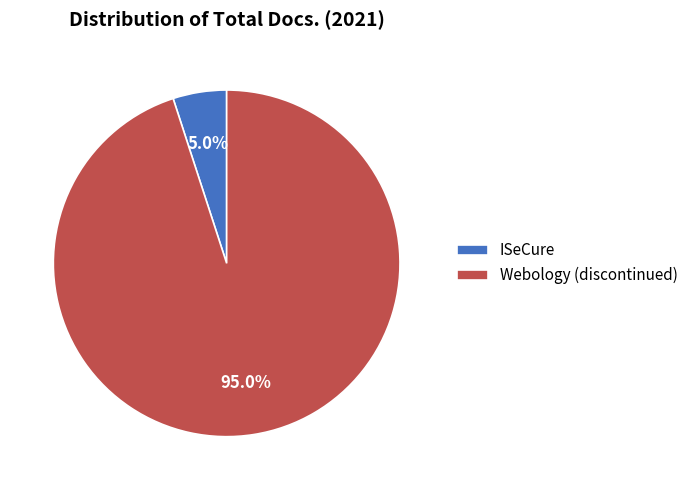

To the nearest percent, what portion does Webology (discontinued) represent?

95%